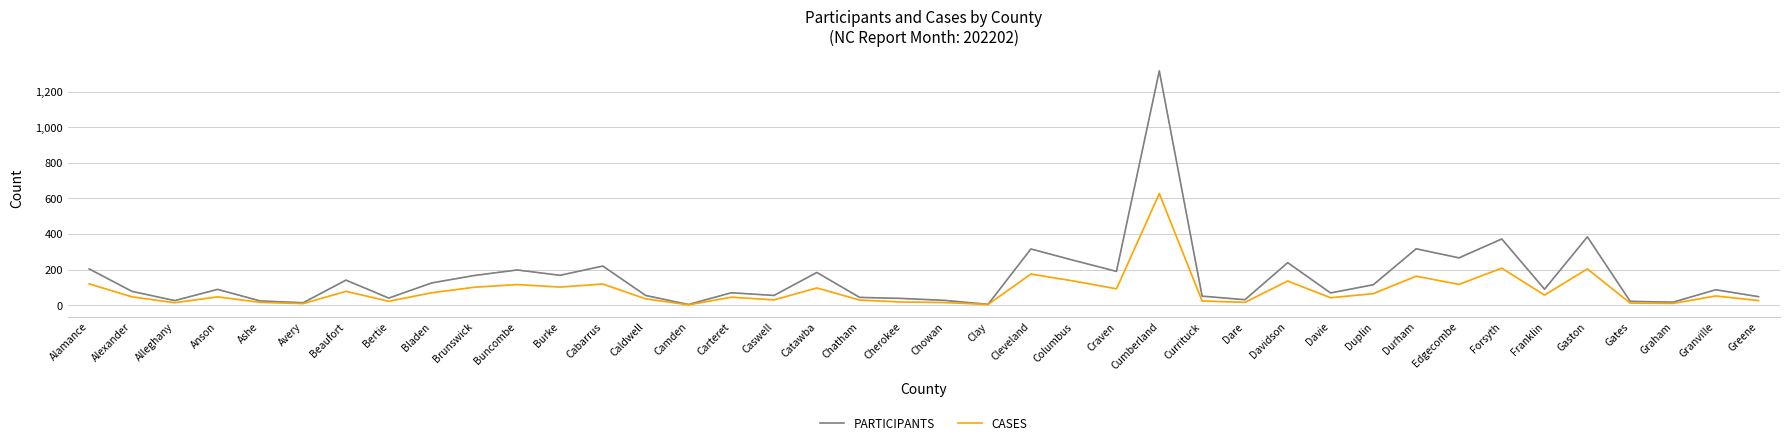

Which series has the largest range (max minus min)?

PARTICIPANTS